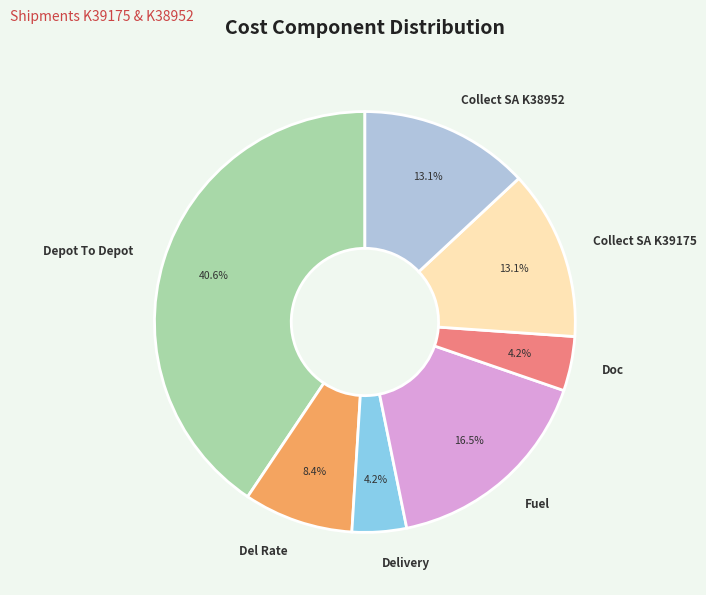

Approximately how many times larger is the value at Del Rate compared to Delivery?

2.0